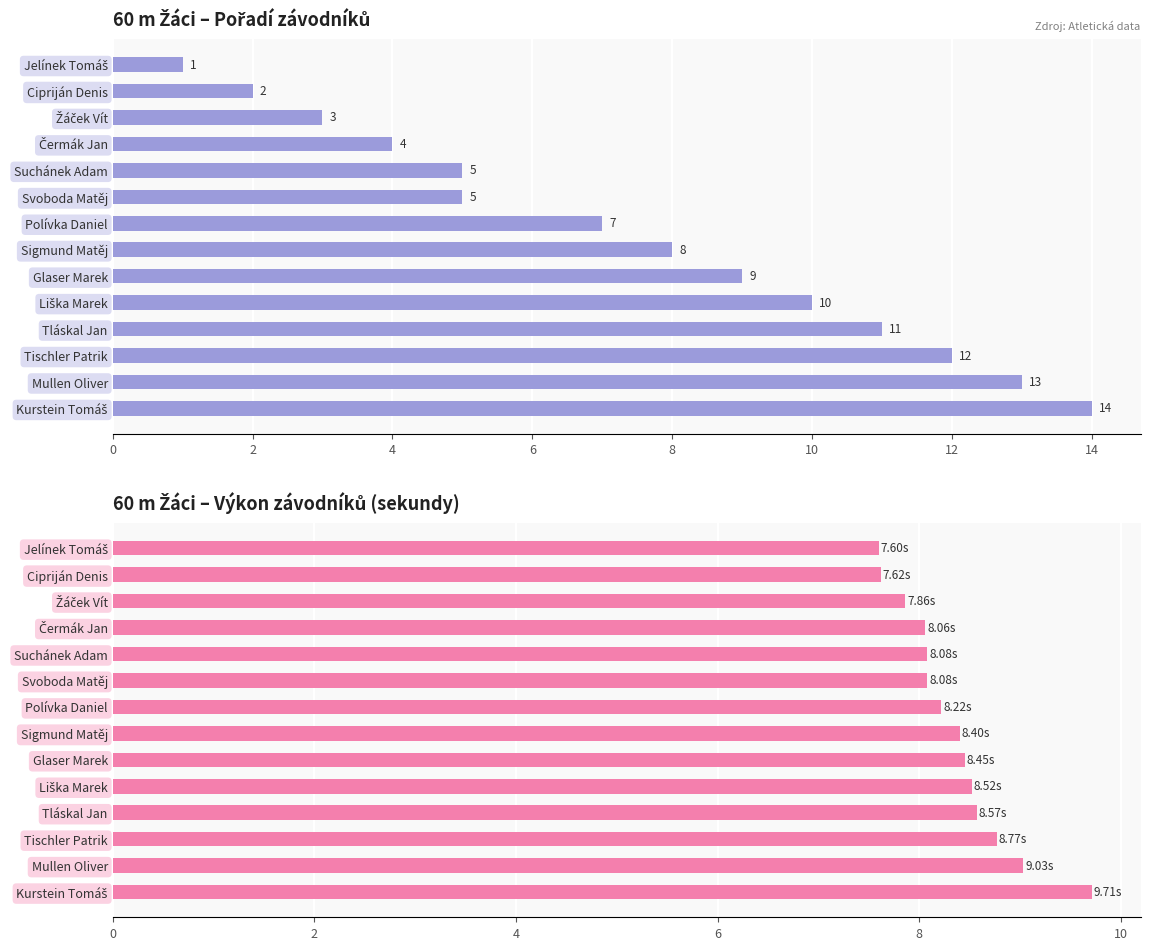

How many bars are there in total?

28